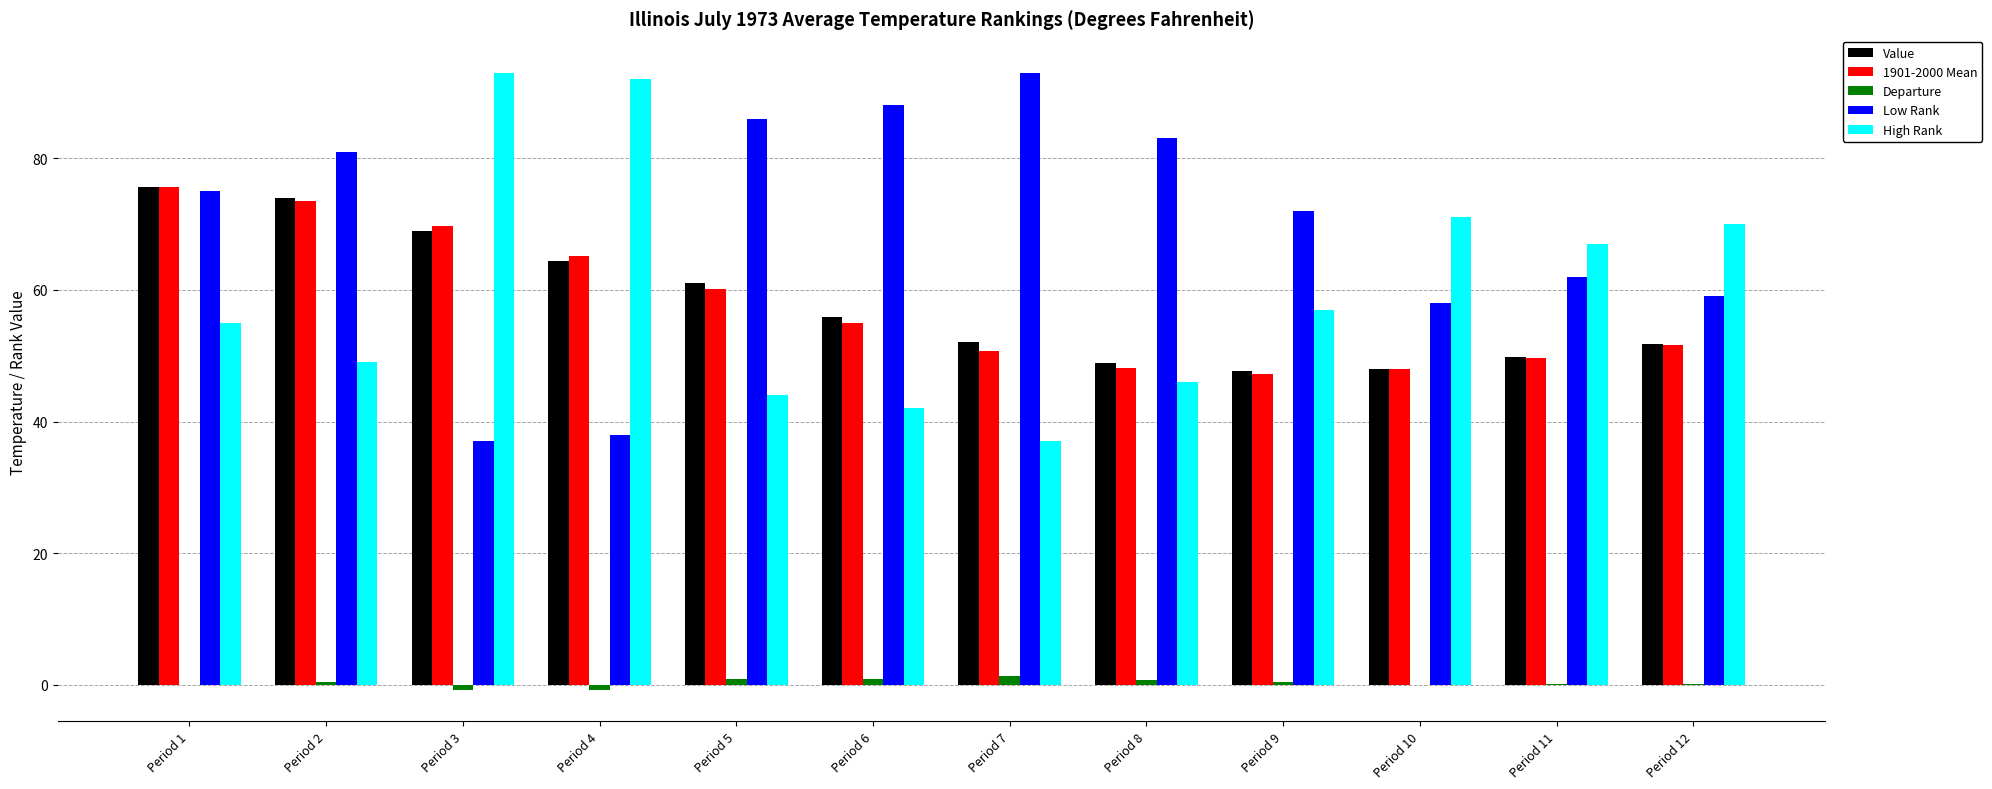

What is the total value across all series at Period 10?

225.0